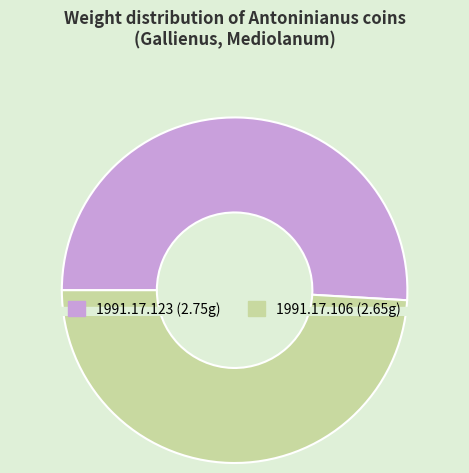

True or false: 1991.17.123 accounts for 51% of the total.

True